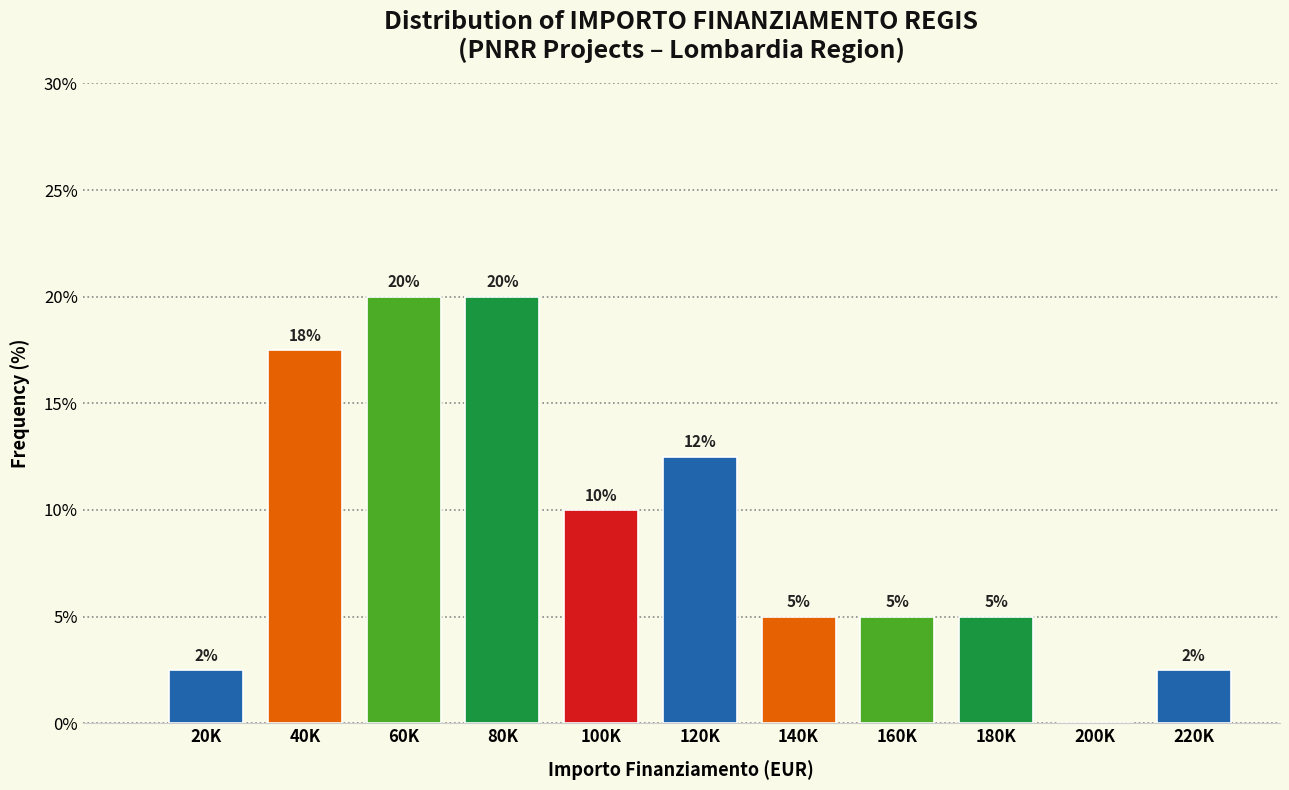

True or false: the data shows 2.8 at 140K.

False